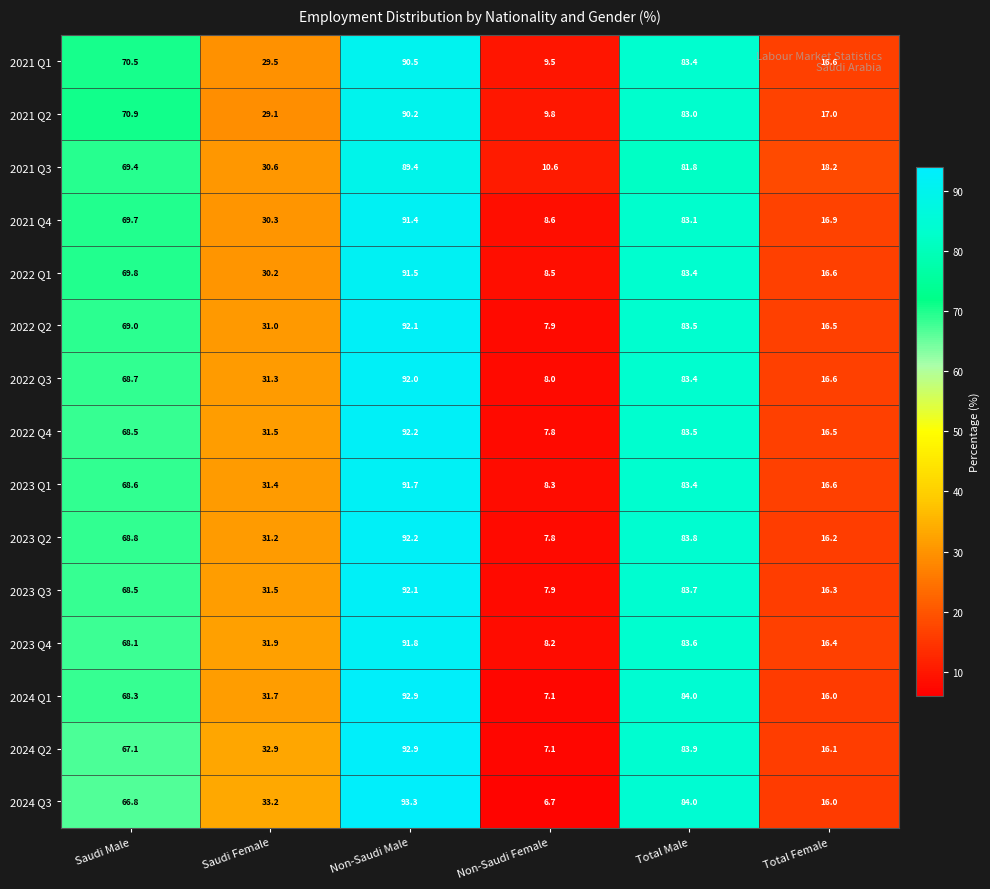

How many series are shown in this chart?

15